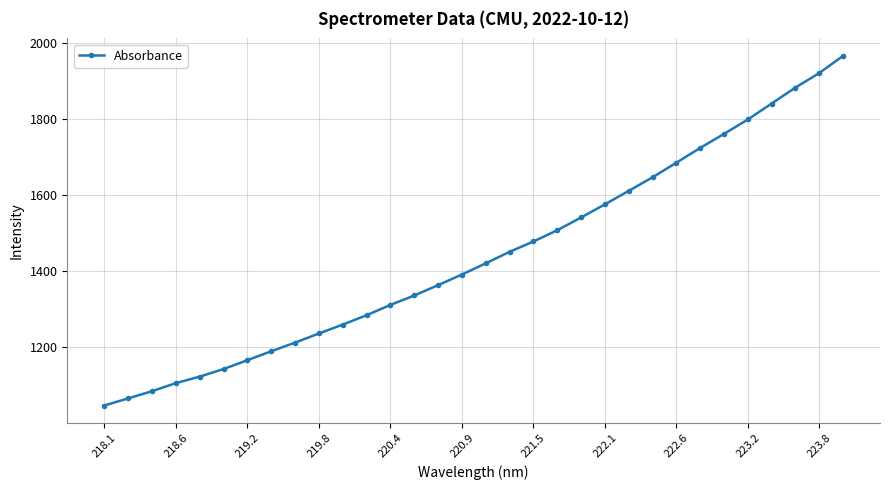

What is the sum of all values?

46124.1